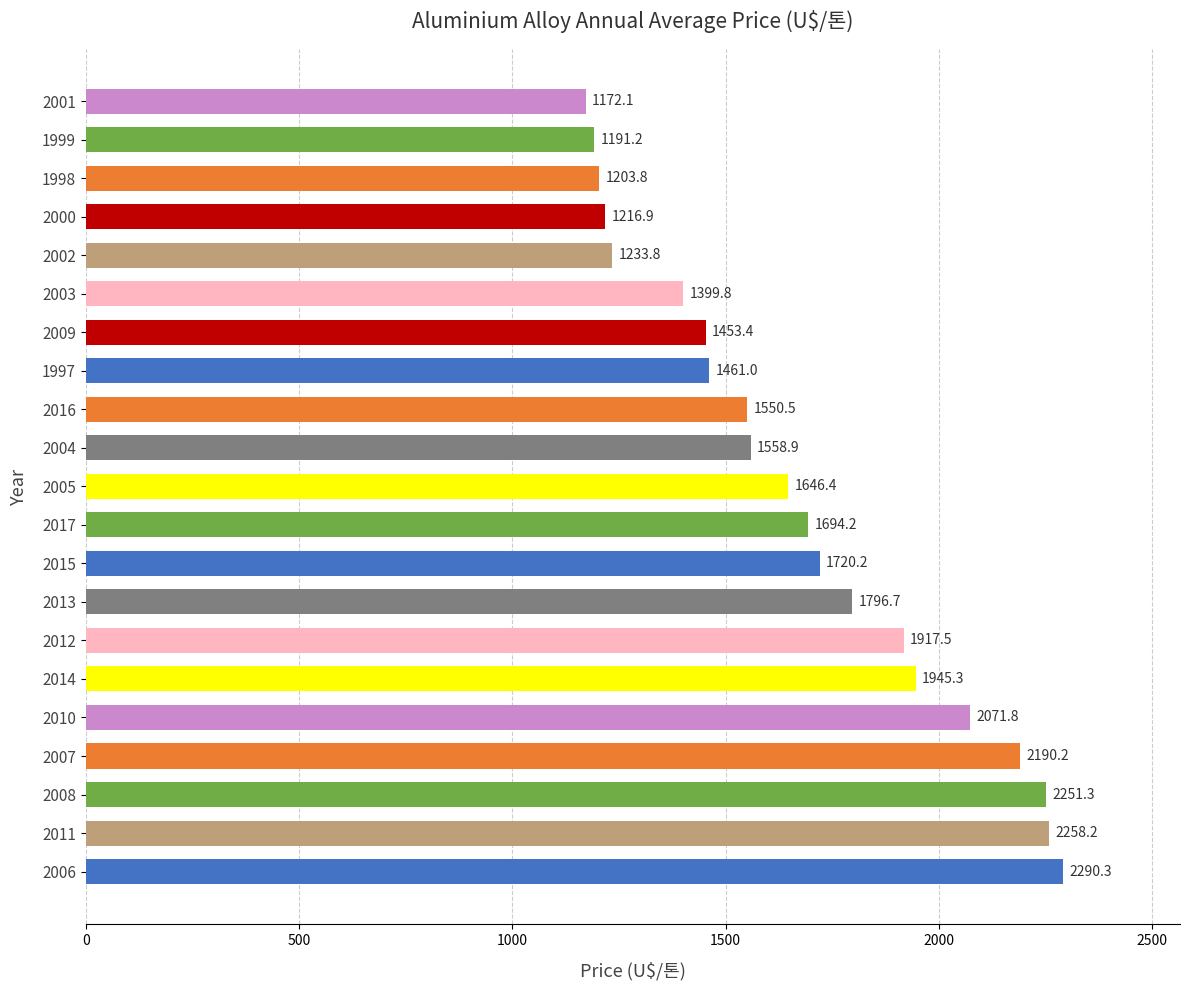

What is the average value?

1677.3